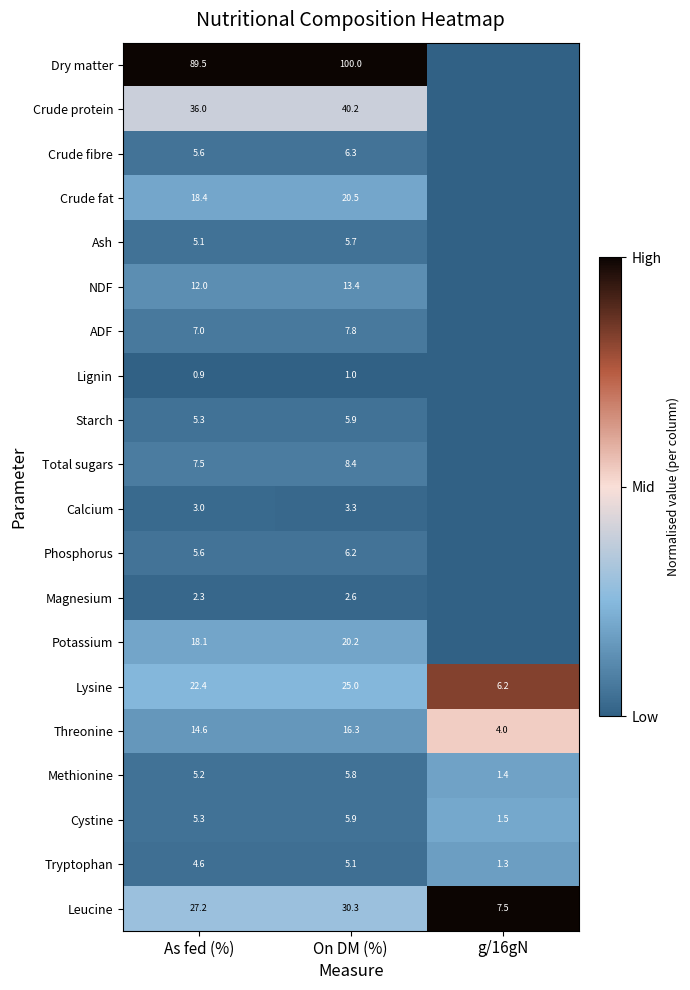

The Threonine series shows 0.1 at As fed (%). True or false?

False